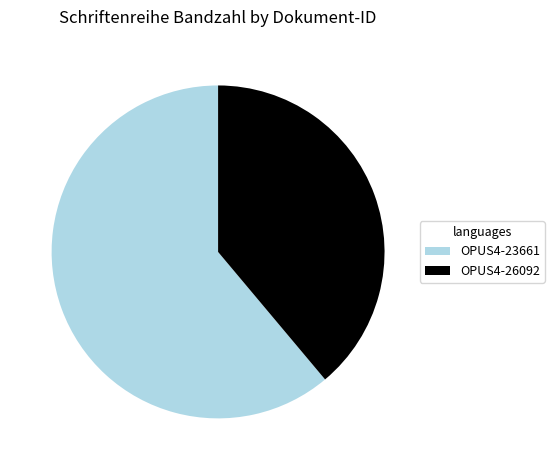

True or false: OPUS4-26092 accounts for 39% of the total.

True